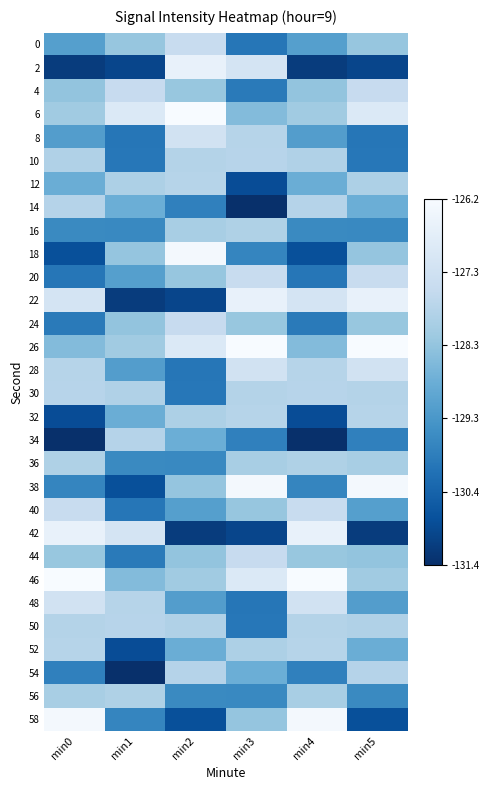

Reading left to right, what are all the values shown in this chart?

0: min0=-129.2	min1=-128.3	min2=-127.5	min3=-130.0	min4=-129.2	min5=-128.3
2: min0=-131.2	min1=-131.0	min2=-126.6	min3=-127.1	min4=-131.2	min5=-131.0
4: min0=-128.3	min1=-127.5	min2=-128.2	min3=-129.9	min4=-128.3	min5=-127.5
6: min0=-128.1	min1=-126.9	min2=-126.2	min3=-128.5	min4=-128.1	min5=-126.9
8: min0=-129.2	min1=-130.0	min2=-127.2	min3=-127.8	min4=-129.2	min5=-130.0
10: min0=-127.9	min1=-130.0	min2=-127.8	min3=-127.7	min4=-127.9	min5=-130.0
12: min0=-128.8	min1=-127.9	min2=-127.8	min3=-130.8	min4=-128.8	min5=-127.9
14: min0=-127.8	min1=-128.8	min2=-129.8	min3=-131.4	min4=-127.8	min5=-128.8
16: min0=-129.6	min1=-129.6	min2=-128.0	min3=-127.9	min4=-129.6	min5=-129.6
18: min0=-130.8	min1=-128.3	min2=-126.3	min3=-129.7	min4=-130.8	min5=-128.3
20: min0=-130.0	min1=-129.2	min2=-128.3	min3=-127.5	min4=-130.0	min5=-127.5
22: min0=-127.1	min1=-131.2	min2=-131.0	min3=-126.6	min4=-127.1	min5=-126.6
24: min0=-129.9	min1=-128.3	min2=-127.5	min3=-128.2	min4=-129.9	min5=-128.2
26: min0=-128.5	min1=-128.1	min2=-126.9	min3=-126.2	min4=-128.5	min5=-126.2
28: min0=-127.8	min1=-129.2	min2=-130.0	min3=-127.2	min4=-127.8	min5=-127.2
30: min0=-127.7	min1=-127.9	min2=-130.0	min3=-127.8	min4=-127.7	min5=-127.8
32: min0=-130.8	min1=-128.8	min2=-127.9	min3=-127.8	min4=-130.8	min5=-127.8
34: min0=-131.4	min1=-127.8	min2=-128.8	min3=-129.8	min4=-131.4	min5=-129.8
36: min0=-127.9	min1=-129.6	min2=-129.6	min3=-128.0	min4=-127.9	min5=-128.0
38: min0=-129.7	min1=-130.8	min2=-128.3	min3=-126.3	min4=-129.7	min5=-126.3
40: min0=-127.5	min1=-130.0	min2=-129.2	min3=-128.3	min4=-127.5	min5=-129.2
42: min0=-126.6	min1=-127.1	min2=-131.2	min3=-131.0	min4=-126.6	min5=-131.2
44: min0=-128.2	min1=-129.9	min2=-128.3	min3=-127.5	min4=-128.2	min5=-128.3
46: min0=-126.2	min1=-128.5	min2=-128.1	min3=-126.9	min4=-126.2	min5=-128.1
48: min0=-127.2	min1=-127.8	min2=-129.2	min3=-130.0	min4=-127.2	min5=-129.2
50: min0=-127.8	min1=-127.7	min2=-127.9	min3=-130.0	min4=-127.8	min5=-127.9
52: min0=-127.8	min1=-130.8	min2=-128.8	min3=-127.9	min4=-127.8	min5=-128.8
54: min0=-129.8	min1=-131.4	min2=-127.8	min3=-128.8	min4=-129.8	min5=-127.8
56: min0=-128.0	min1=-127.9	min2=-129.6	min3=-129.6	min4=-128.0	min5=-129.6
58: min0=-126.3	min1=-129.7	min2=-130.8	min3=-128.3	min4=-126.3	min5=-130.8